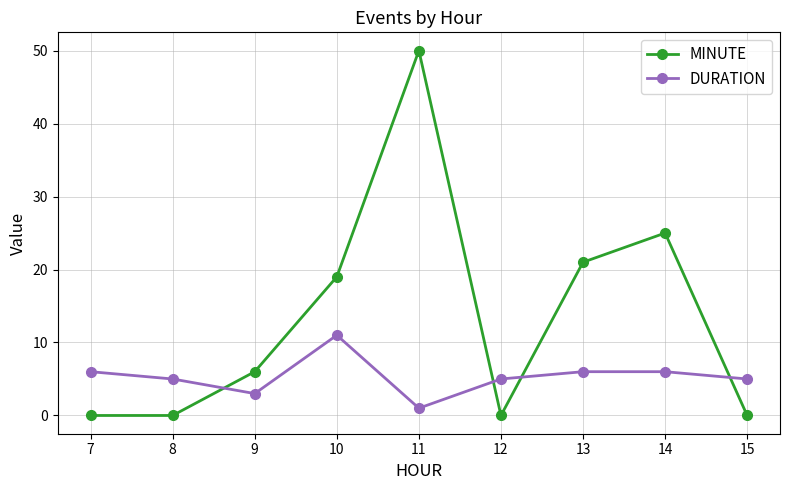

List the series in order of their peak value, lowest first.

DURATION, MINUTE